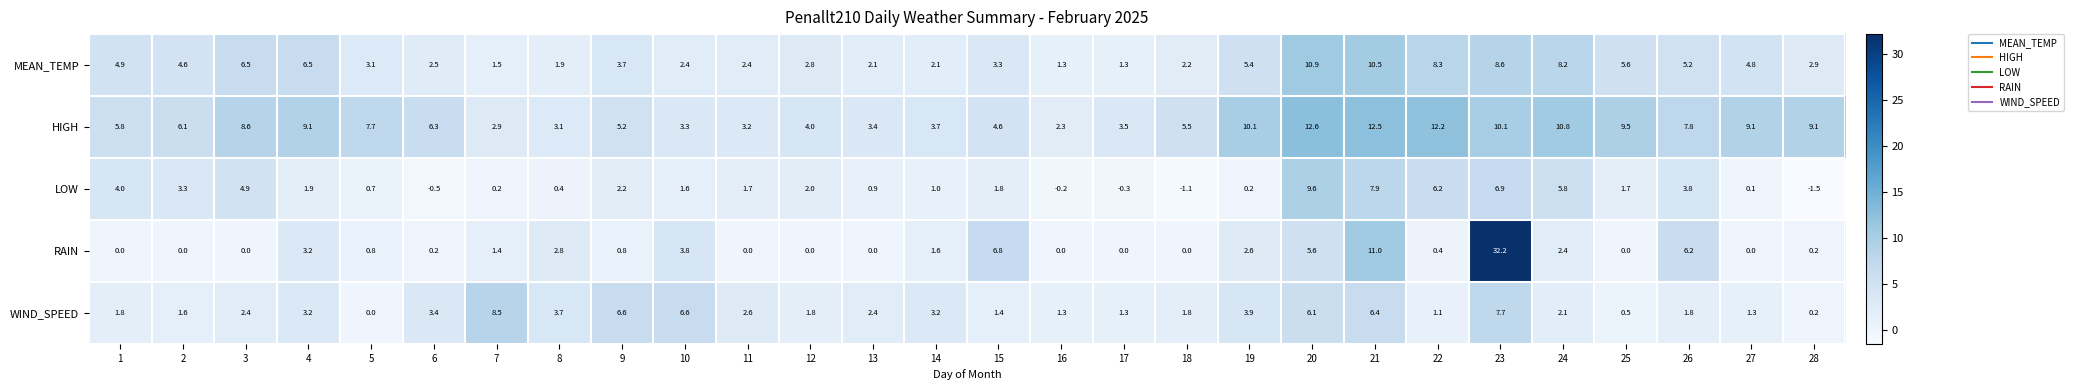

How many categories are shown in the chart?

28